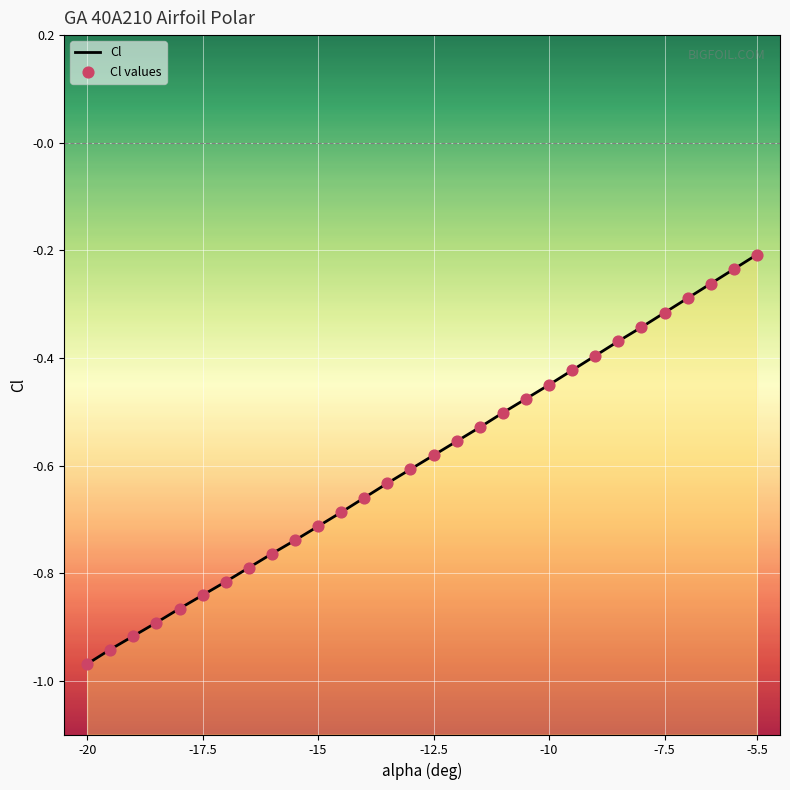

Which series reaches the minimum Y coordinate?

Cl